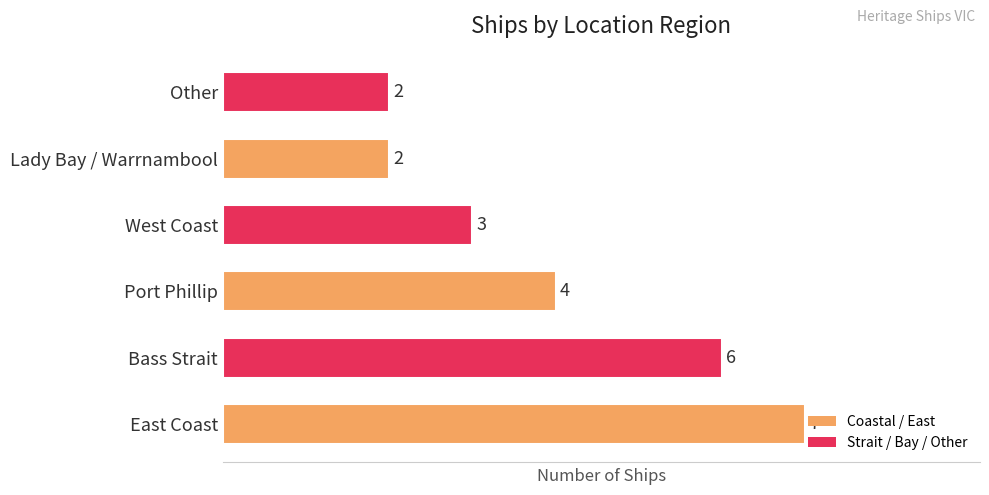

What is the minimum value shown in the chart?

2